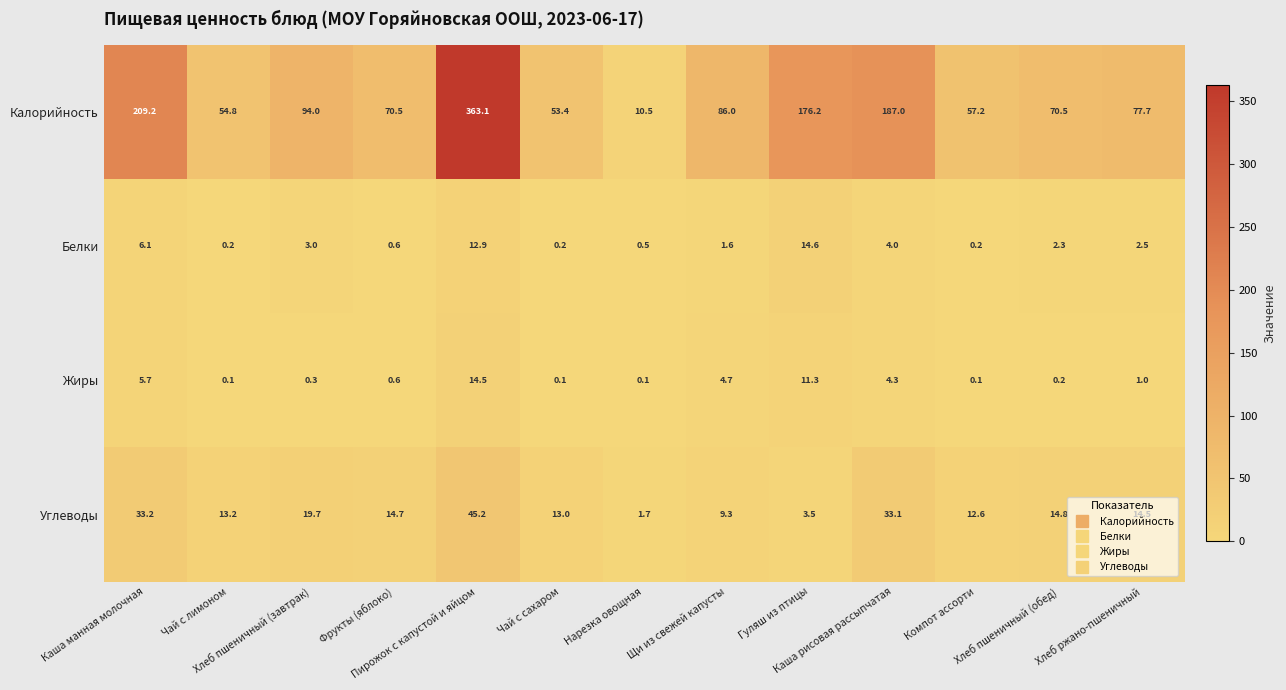

What is the highest value of the Калорийность series?

363.1